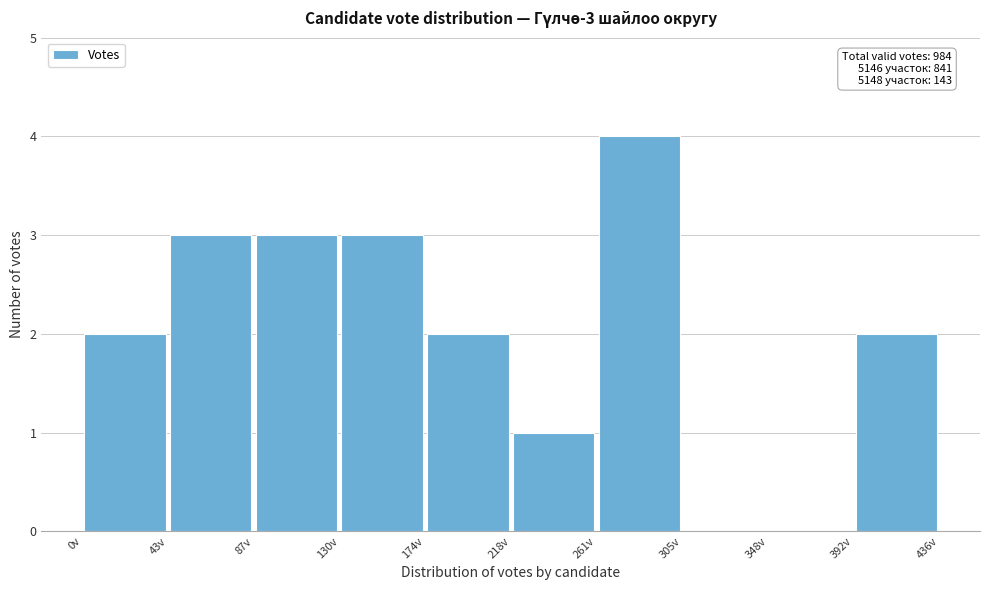

Over which range of the x-axis is the bar tallest?

260 to 305